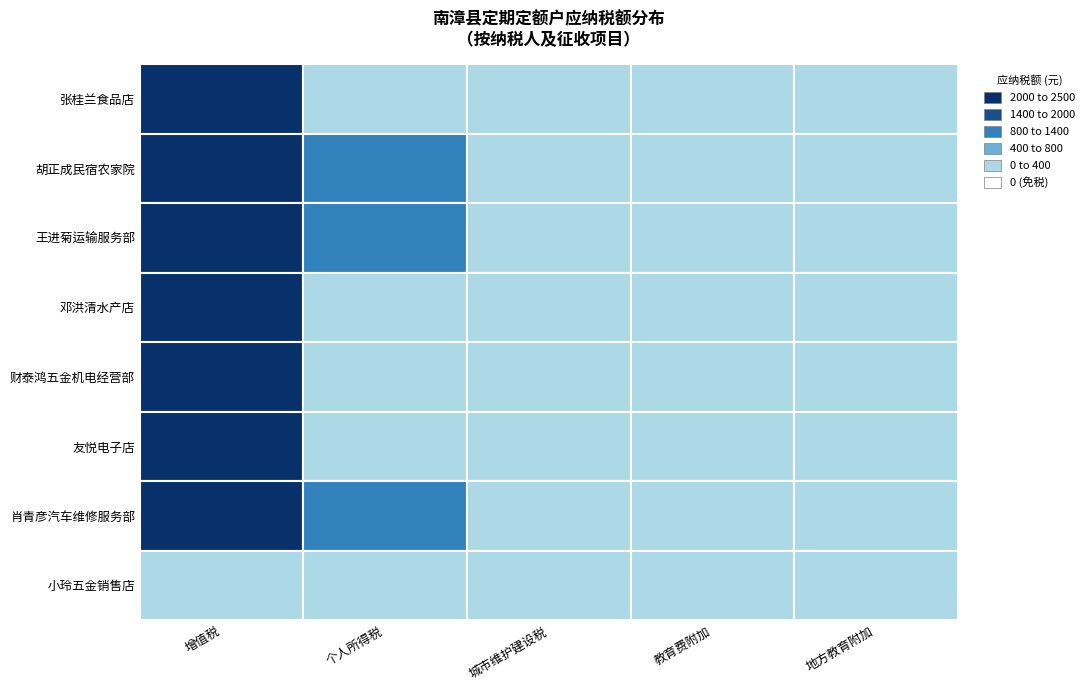

At which label does 友悦电子店 reach its peak?

增值税